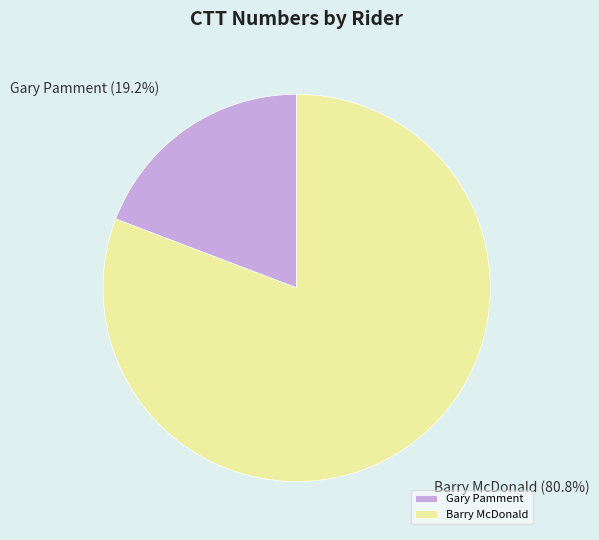

Which slice is the largest?

Barry McDonald